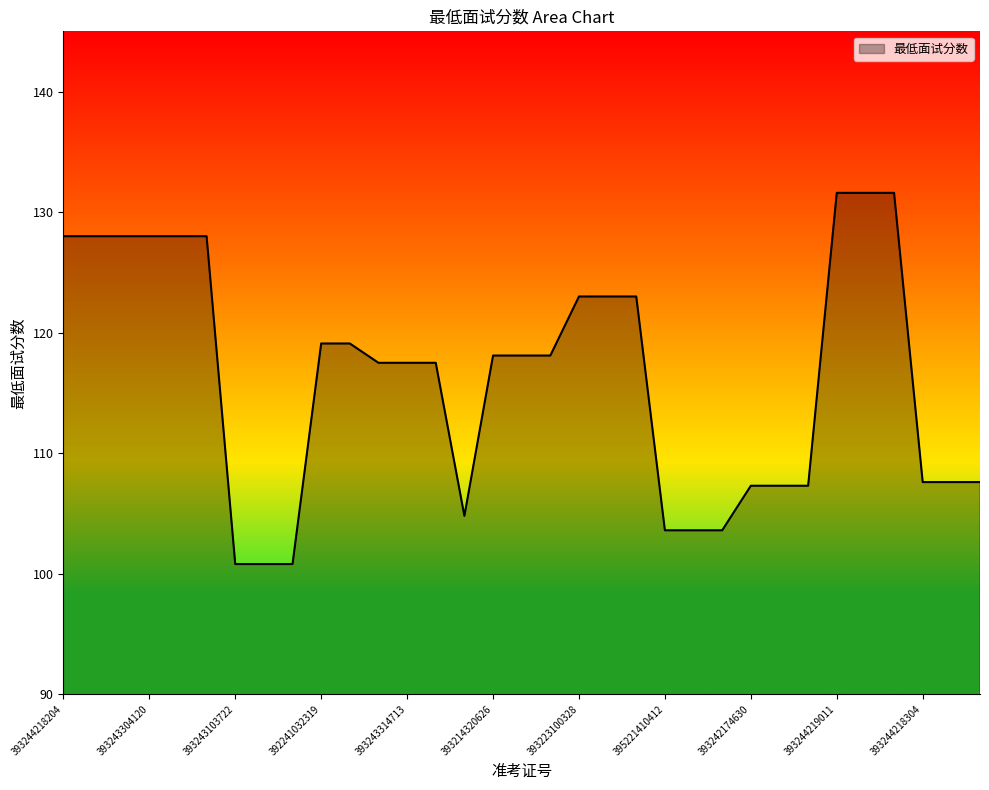

What is the maximum value shown in the chart?

131.6